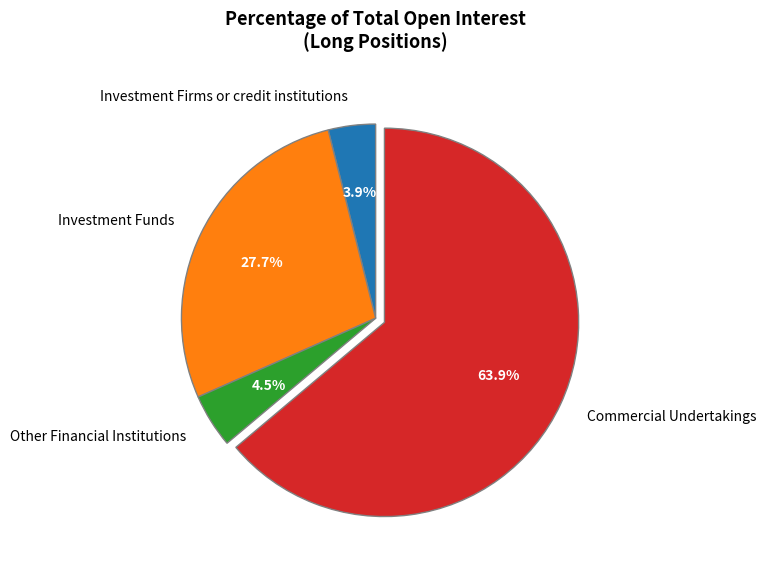

True or false: Commercial Undertakings accounts for 64% of the total.

True